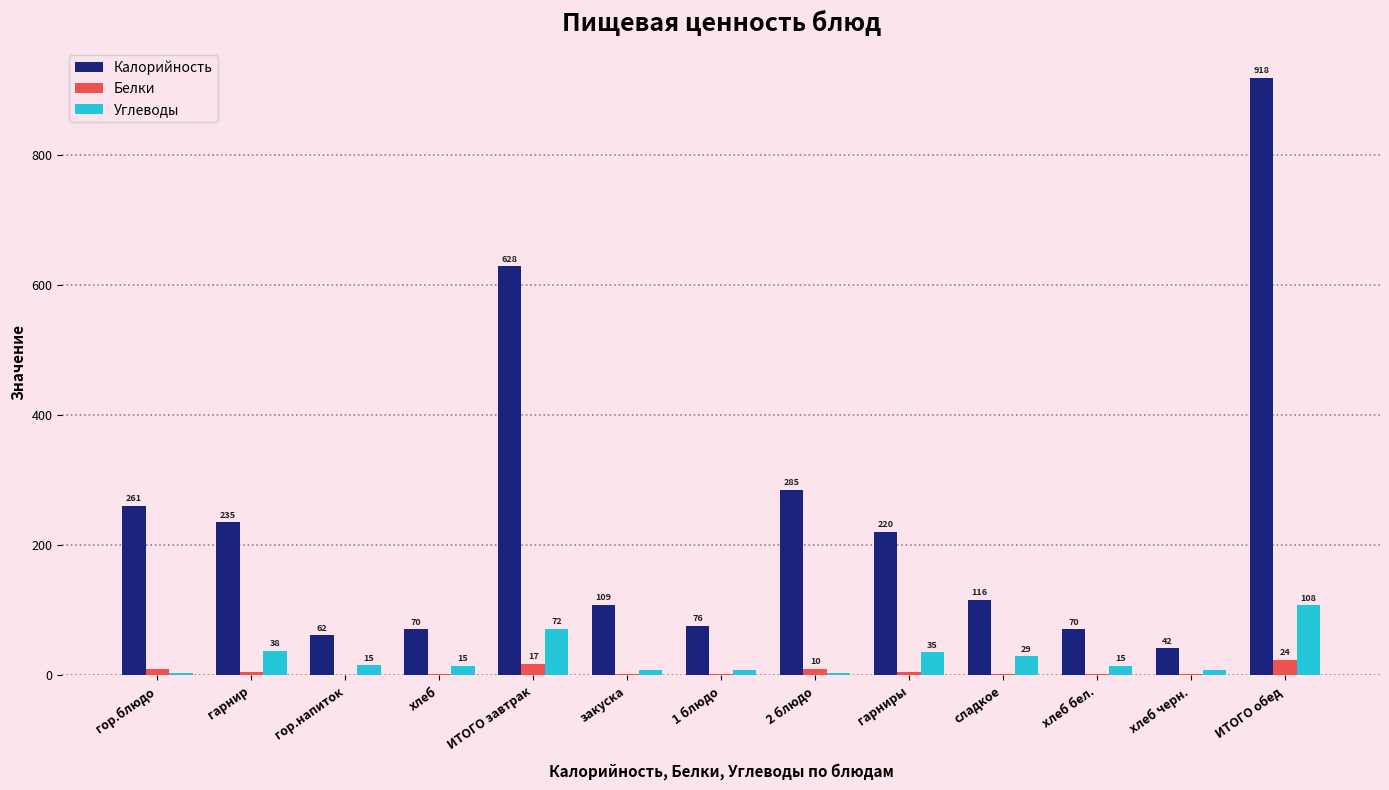

Which series has the largest total across all categories?

Калорийность